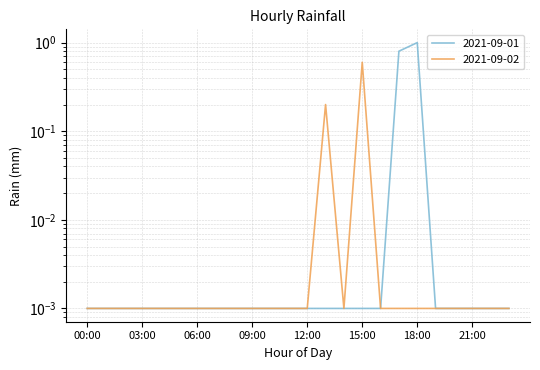

What are all the series names shown in the legend?

2021-09-01, 2021-09-02